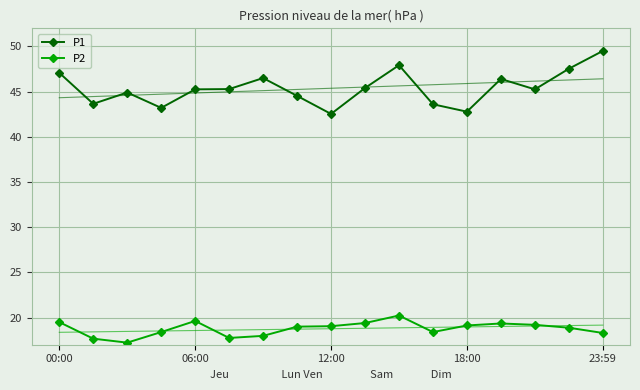

At 14, list the series in order from smallest to largest.

P2, P1